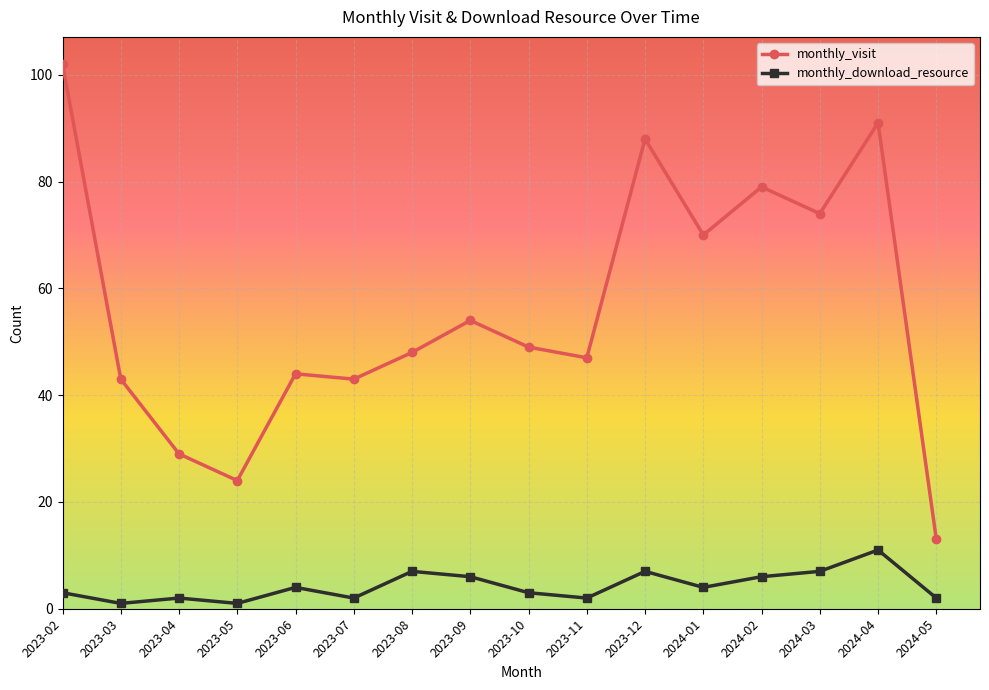

At 2024-02, list the series in order from smallest to largest.

monthly_download_resource, monthly_visit